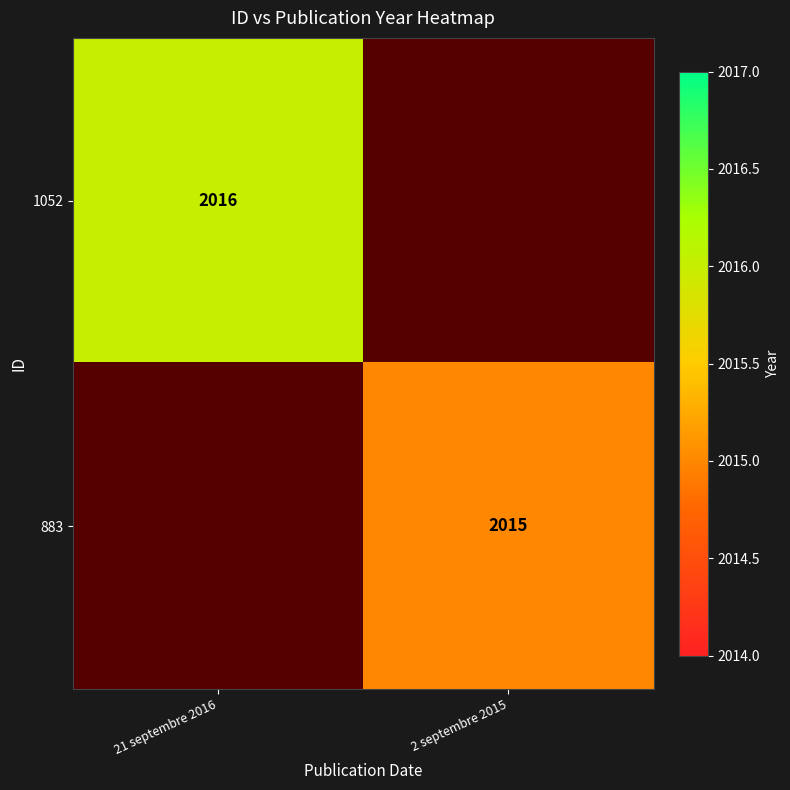

How many distinct data groups are displayed?

2